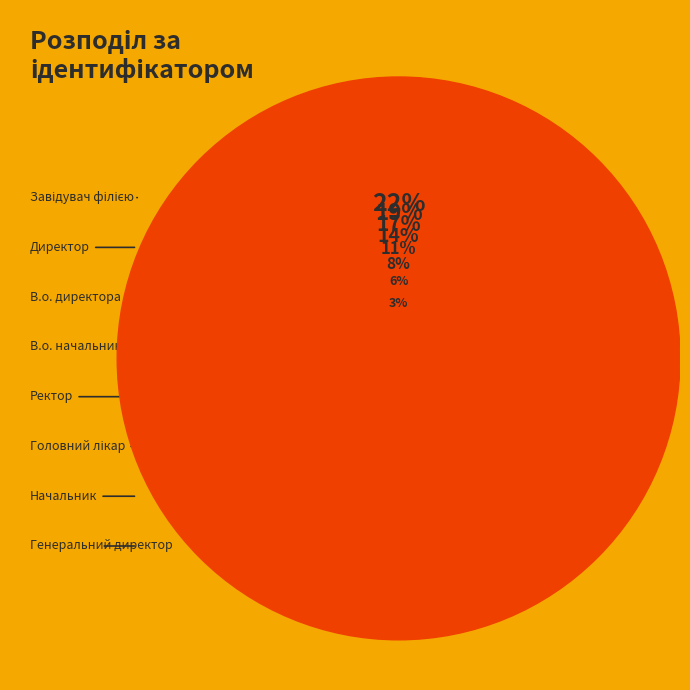

The Начальник slice represents 1% of the pie. True or false?

False